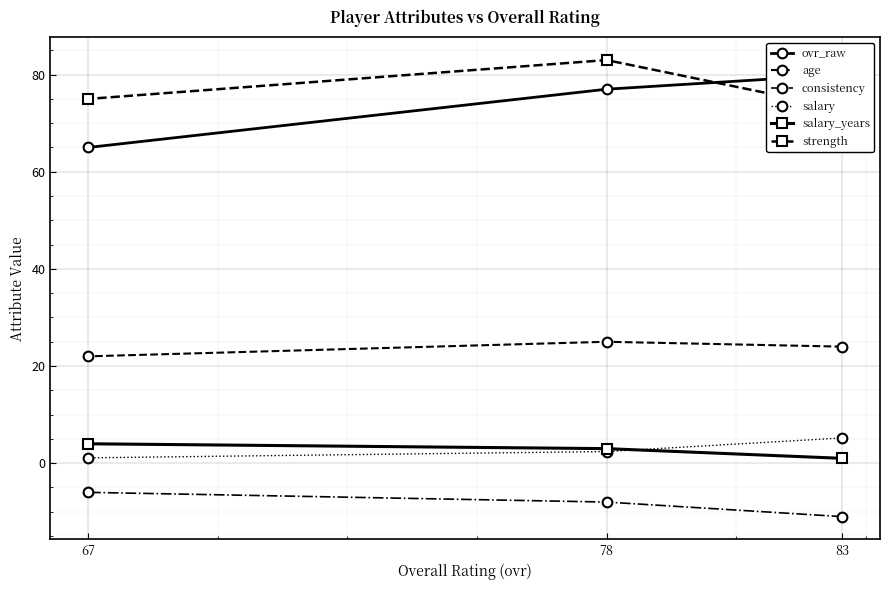

What is the value of the age point at the 3rd from the left?

24.0